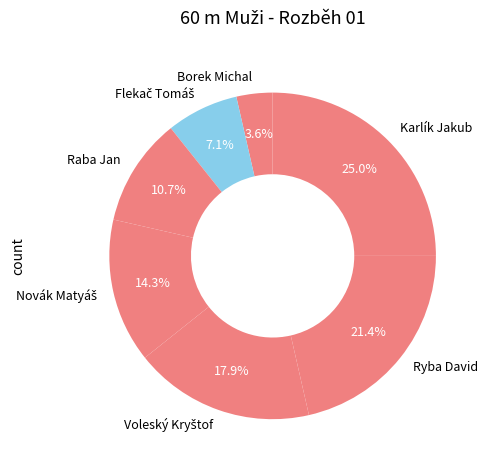

Does Raba Jan account for over 50% of the chart?

No